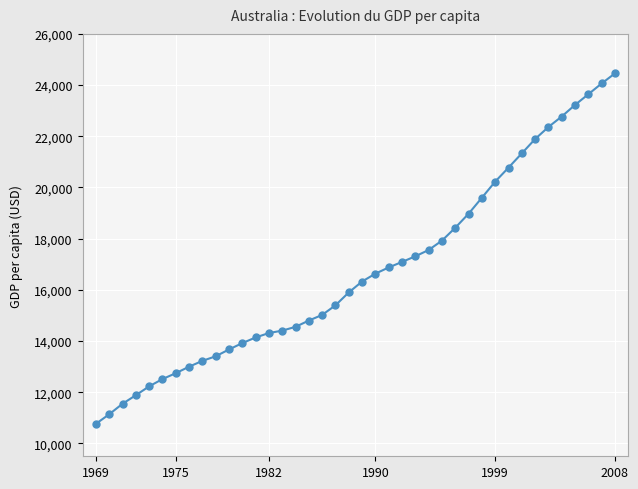

What is the value of the 16th point from the left?

14557.1